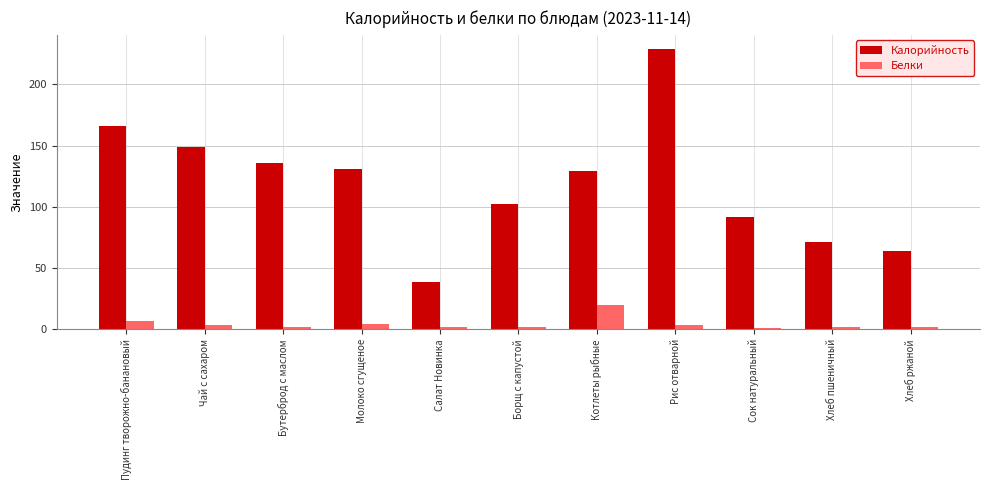

How many bars are there in each group?

2